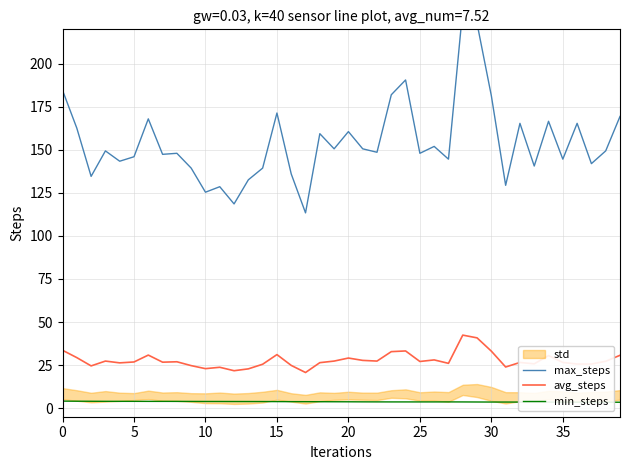

At which label does avg_steps reach its peak?

28